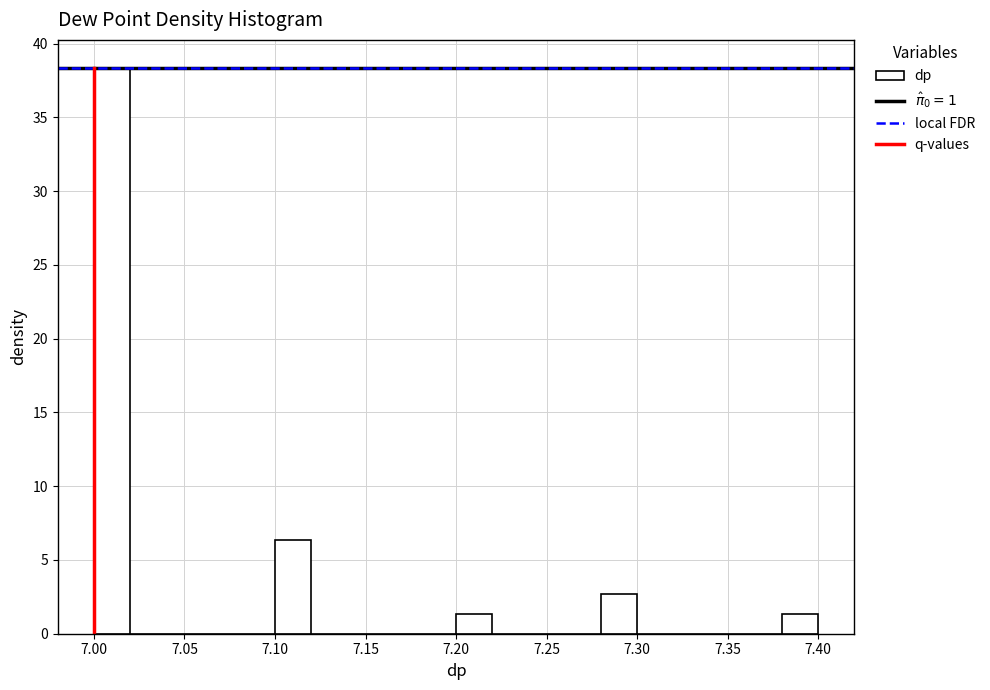

Over which range of the x-axis is the bar tallest?

7.00 to 7.02